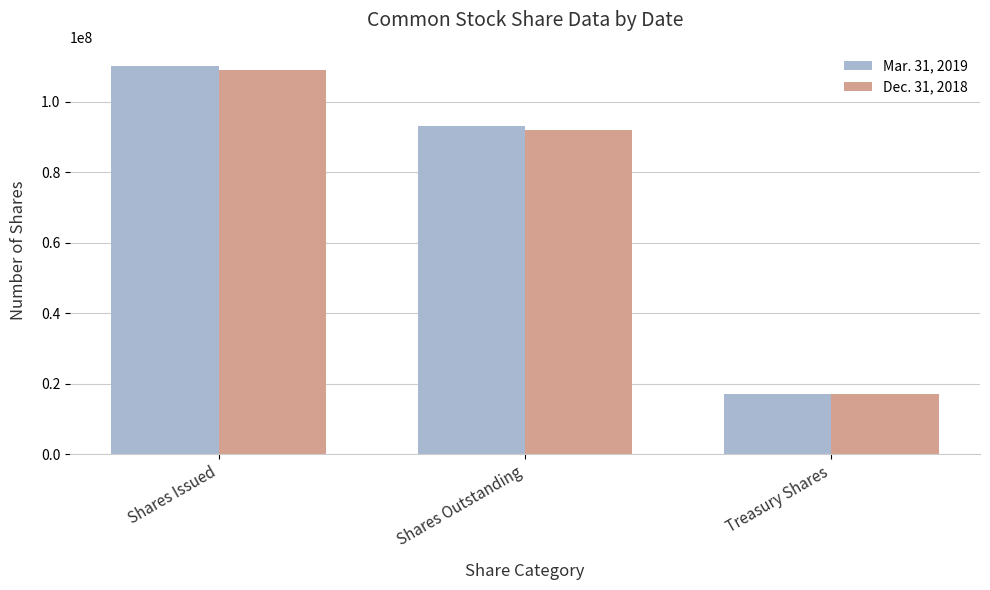

Which series has the largest range (max minus min)?

Mar. 31, 2019